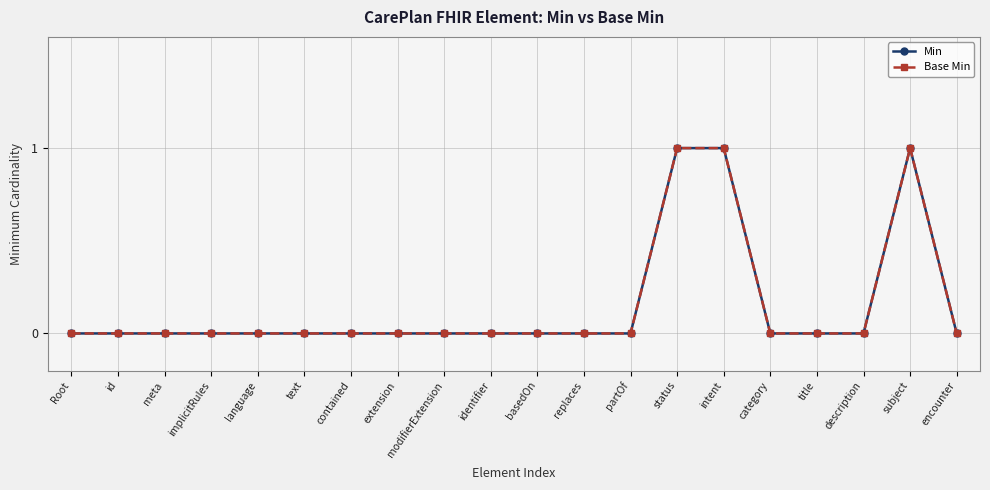

Is the value of Min at extension greater than the value of Base Min at implicitRules?

No